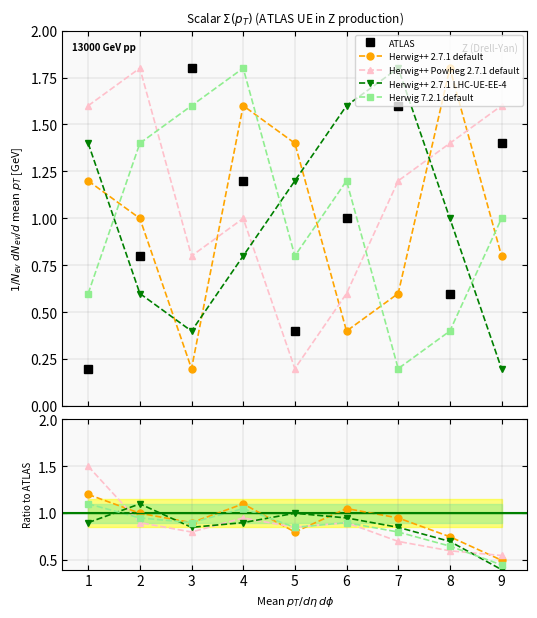

Is it true that Herwig++ 2.7.1 LHC-UE-EE-4 equals 1.4 at 1?

True